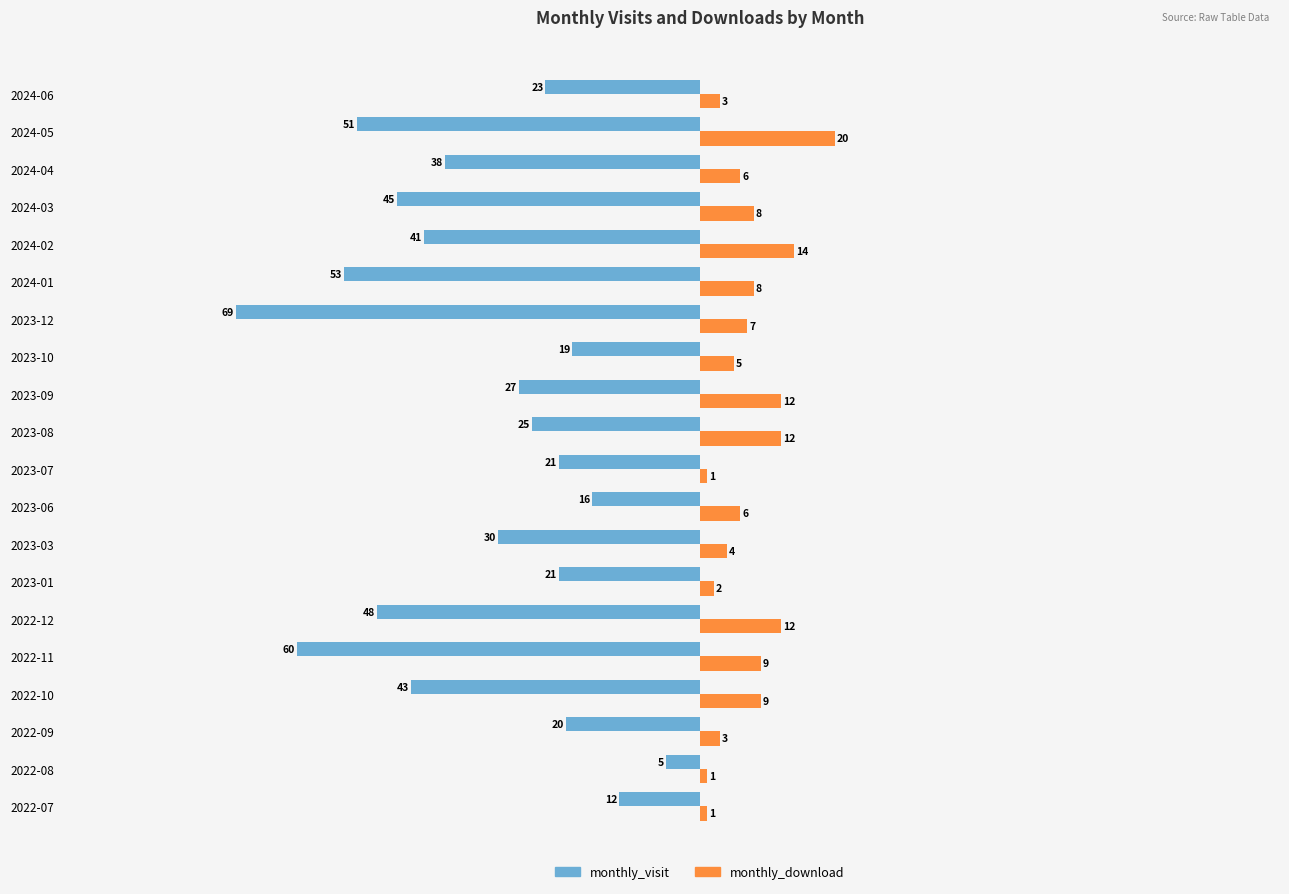

List the series in order of their peak value, highest first.

monthly_download, monthly_visit